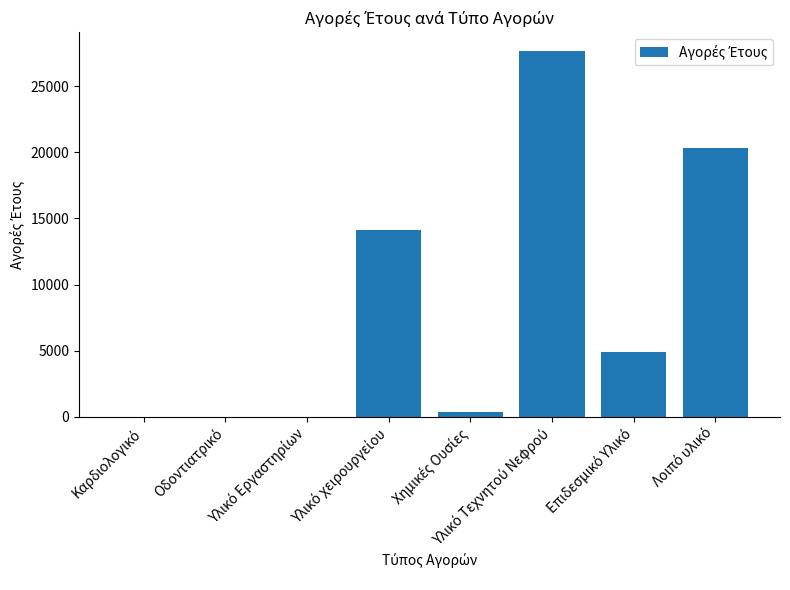

What is the sum of all values?

67358.6